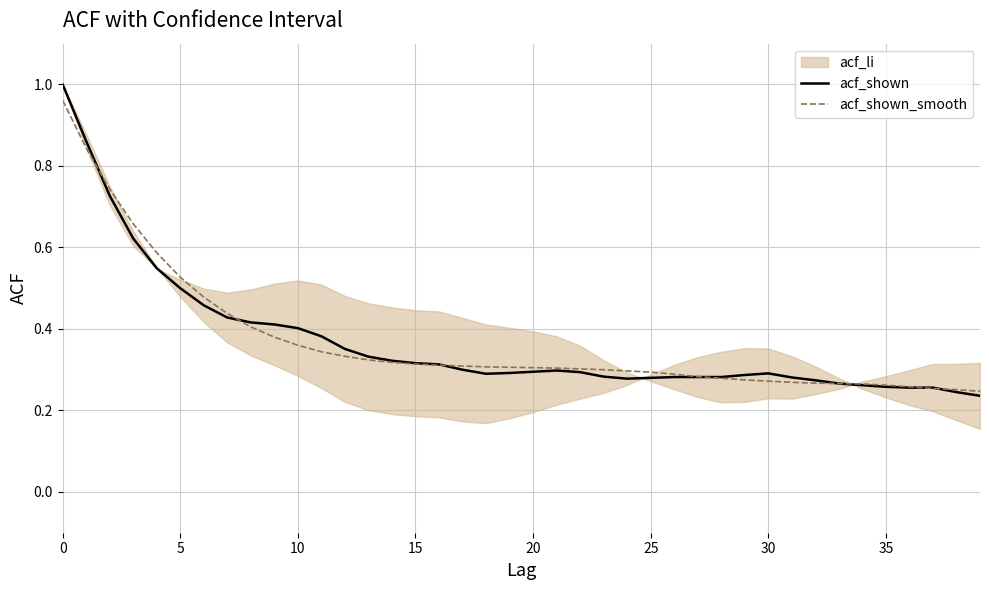

Is it true that acf_shown_smooth equals 0.4 at 37?

False